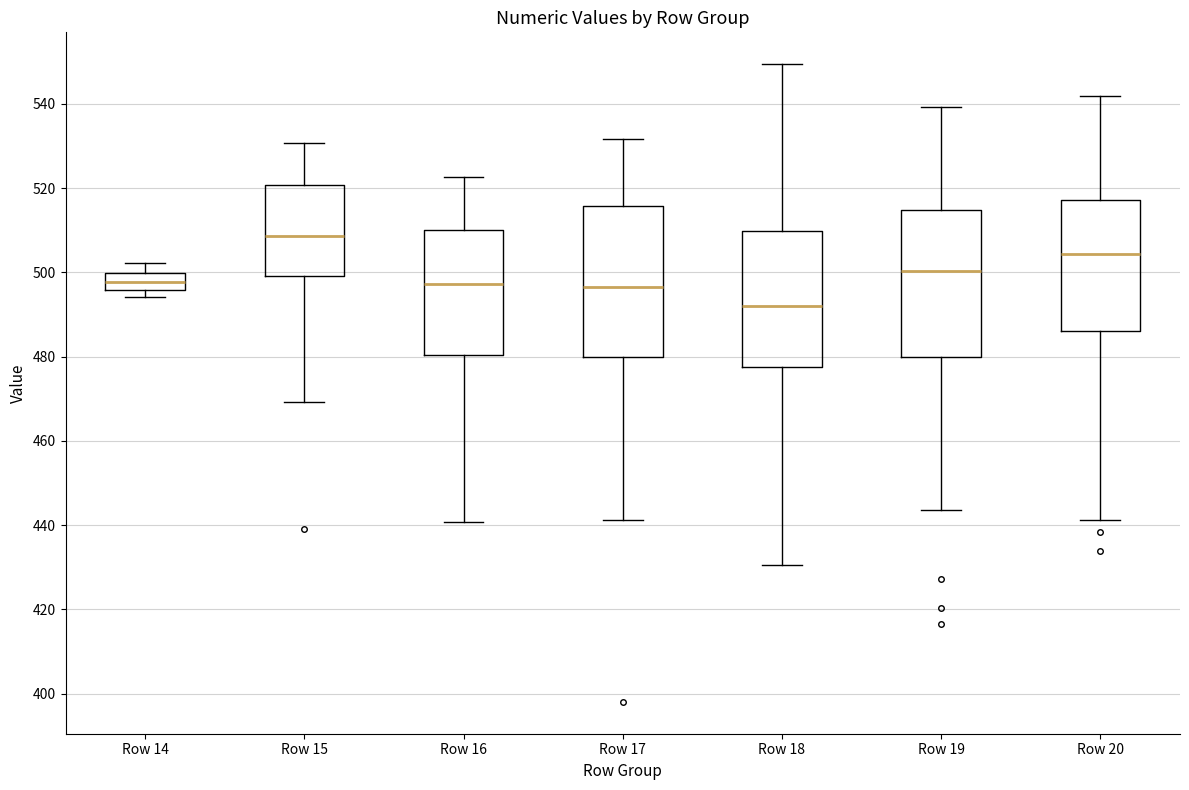

Reading left to right, transcribe this box plot: for each box, give where its median line is, the range the box spans, and where its two whiskers end, as read against the y-axis. The values are not printed on the chart, so give them approximately, as read against the axis.

Row 14: median 498, box 496 to 500, whiskers 494 to 502
Row 15: median 508, box 500 to 520, whiskers 470 to 530
Row 16: median 498, box 480 to 510, whiskers 440 to 522
Row 17: median 496, box 480 to 516, whiskers 442 to 532
Row 18: median 492, box 478 to 510, whiskers 430 to 550
Row 19: median 500, box 480 to 514, whiskers 444 to 540
Row 20: median 504, box 486 to 518, whiskers 442 to 542